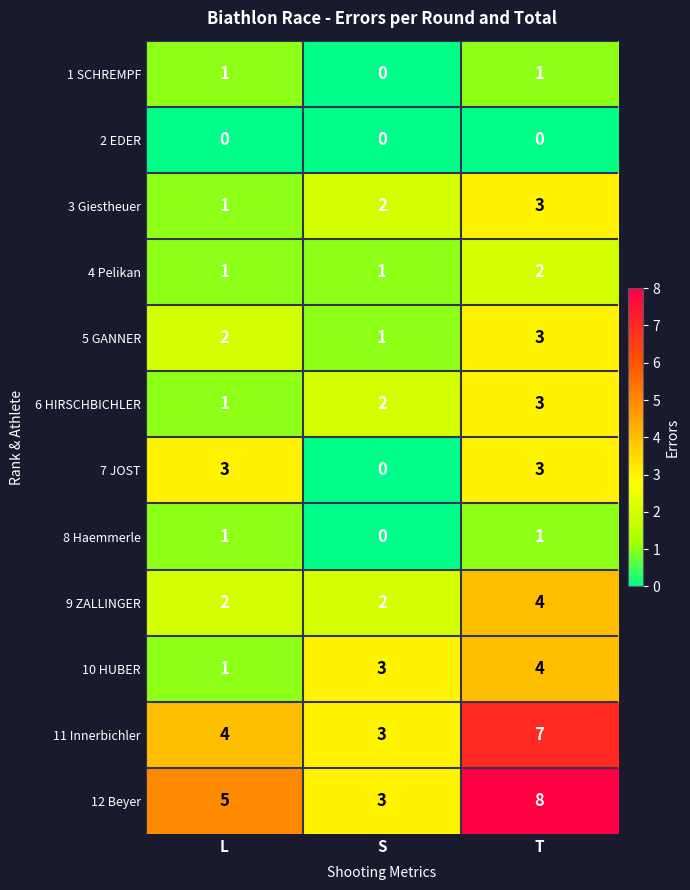

The 5 GANNER series shows 2 at L. True or false?

True